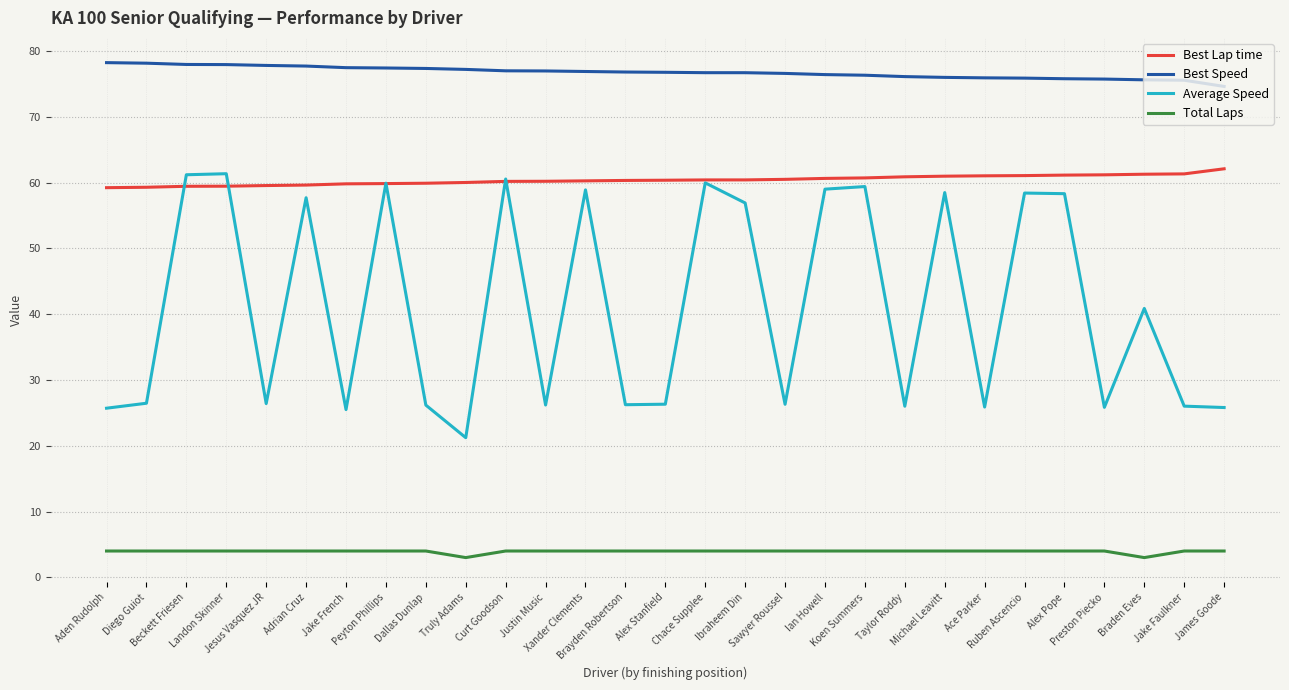

Which series has the widest spread of values?

Average Speed